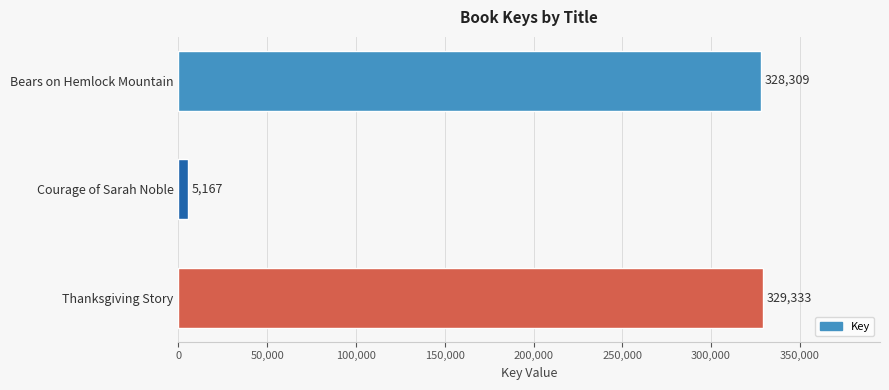

Reading top to bottom, list all the values displayed in this chart.

Bears on Hemlock Mountain=328309	Courage of Sarah Noble=5167	Thanksgiving Story=329333